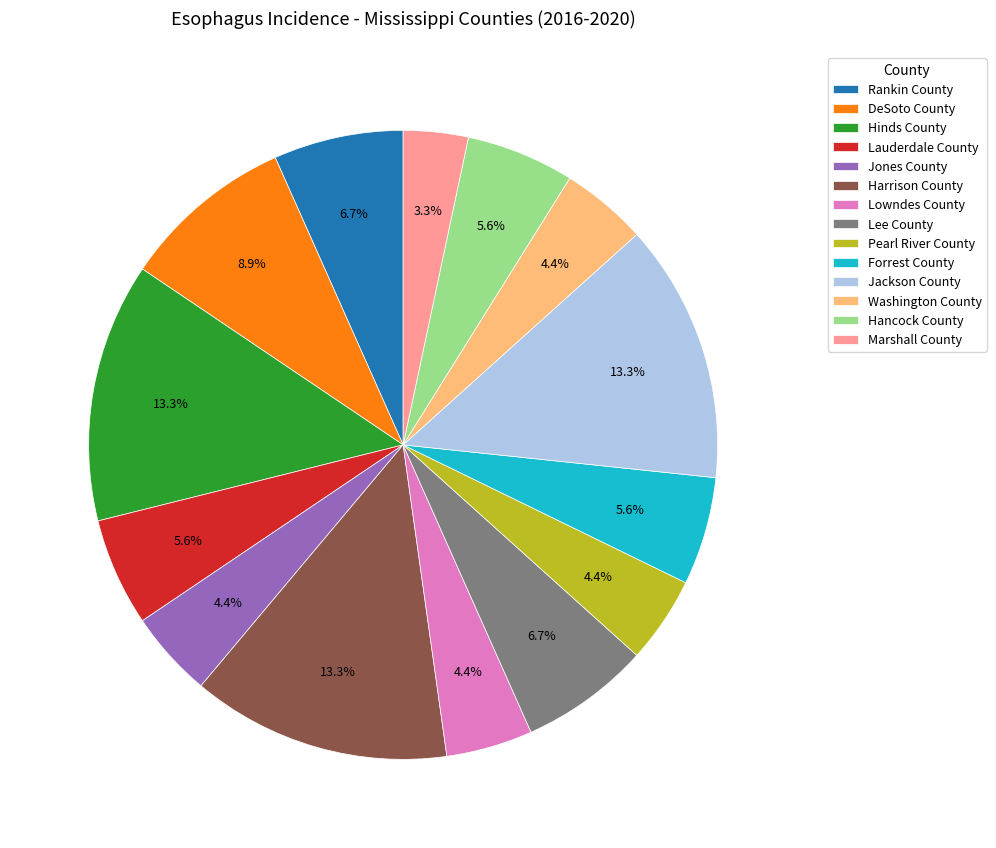

Which category has the smallest portion of the pie?

Marshall County